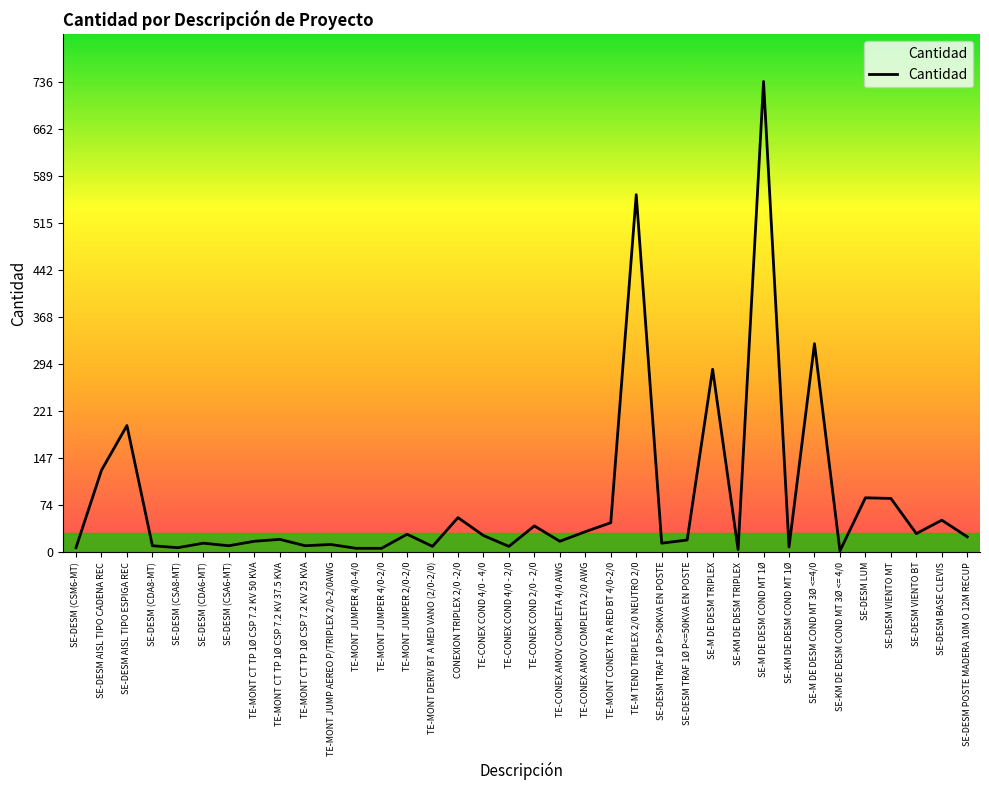

The value at SE-DESM AISL TIPO ESPIGA REC is 198. True or false?

True